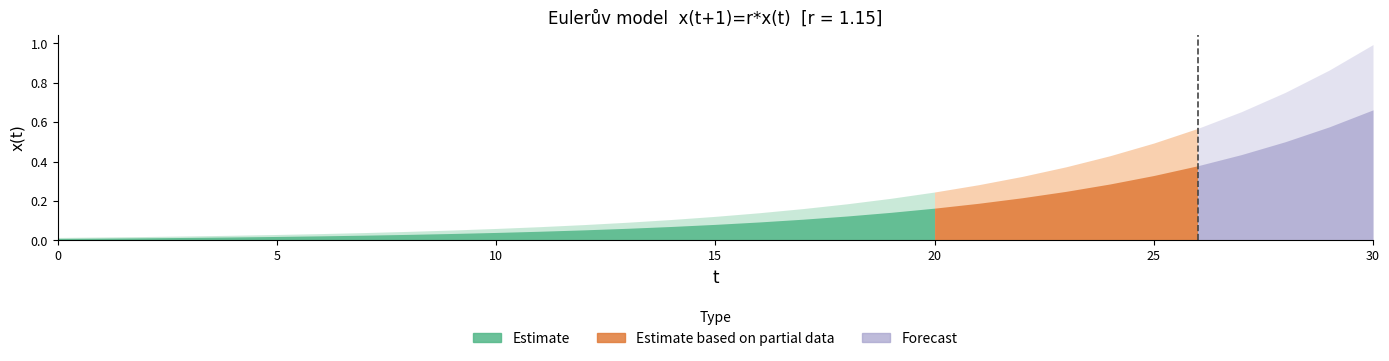

What is the change in value from 21 to 28?

+0.3